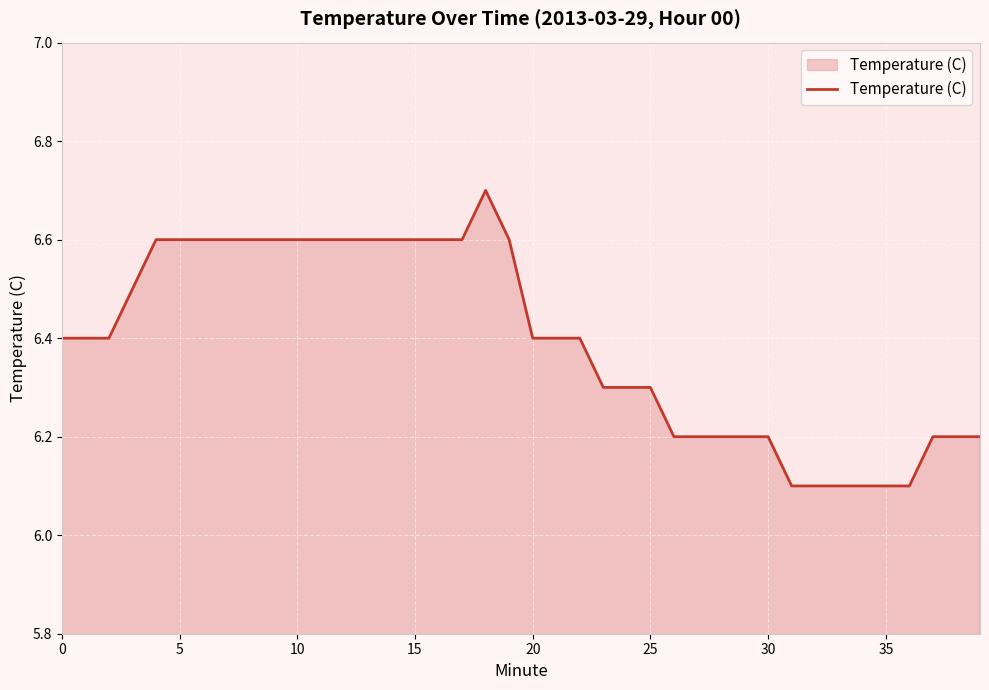

Reading right to left, extract all data points from this chart.

6.2	6.2	6.2	6.1	6.1	6.1	6.1	6.1	6.1	6.2	6.2	6.2	6.2	6.2	6.3	6.3	6.3	6.4	6.4	6.4	6.6	6.7	6.6	6.6	6.6	6.6	6.6	6.6	6.6	6.6	6.6	6.6	6.6	6.6	6.6	6.6	6.5	6.4	6.4	6.4